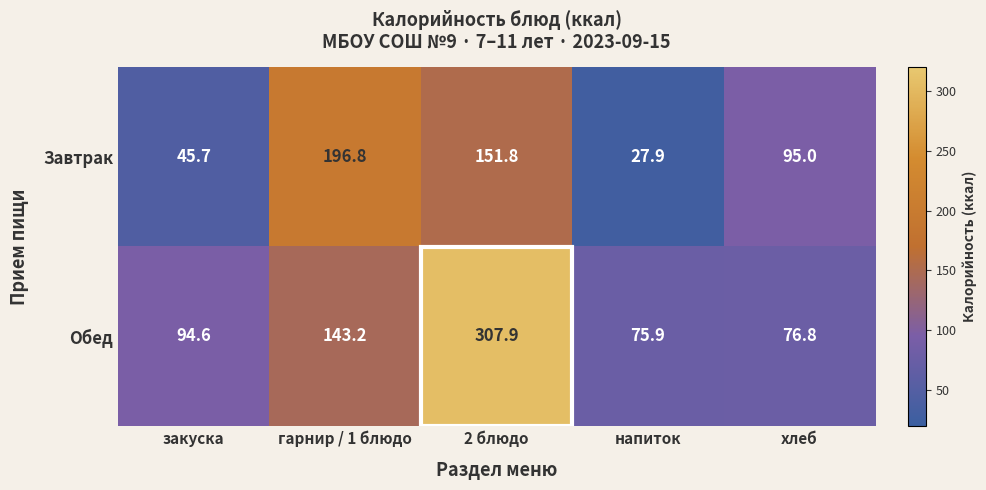

Rank the categories by Завтрак value from highest to lowest.

гарнир / 1 блюдо, 2 блюдо, хлеб, закуска, напиток